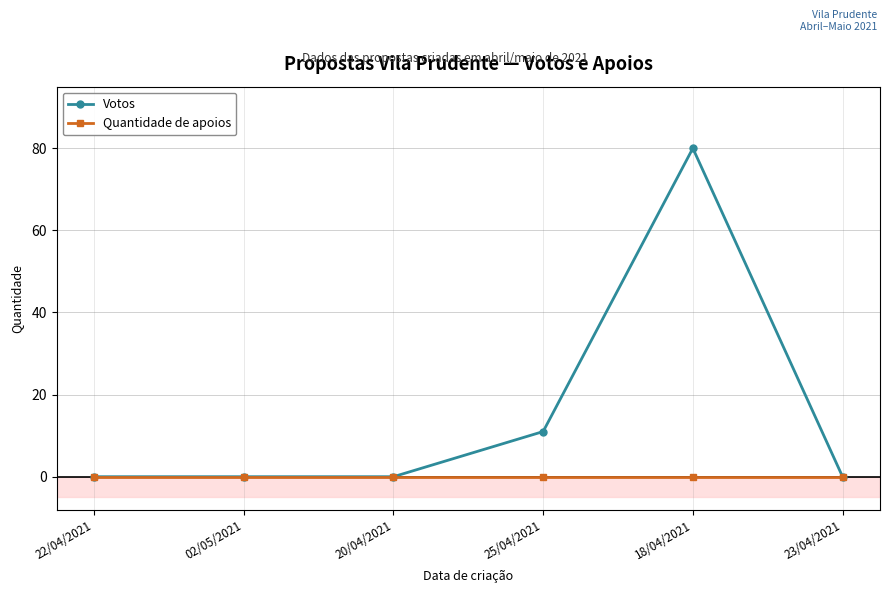

What is the total value across all series at 25/04/2021?

11